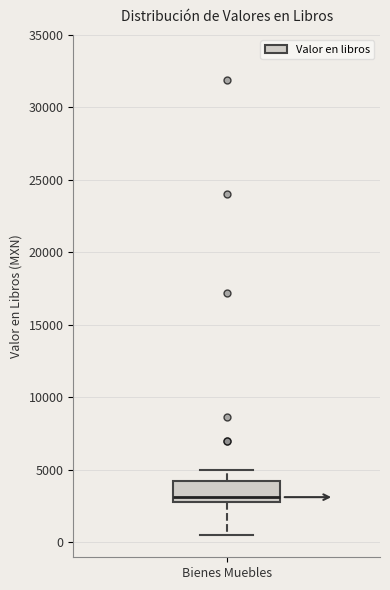

Read this box plot against the y-axis: the position of the median line, the range covered by the box, and the ends of both whiskers. The values are not printed on the chart, so give them approximately, as read against the axis.

median 3000 (just above the box's lower edge), box 3000 to 4000, whiskers 500 to 5000